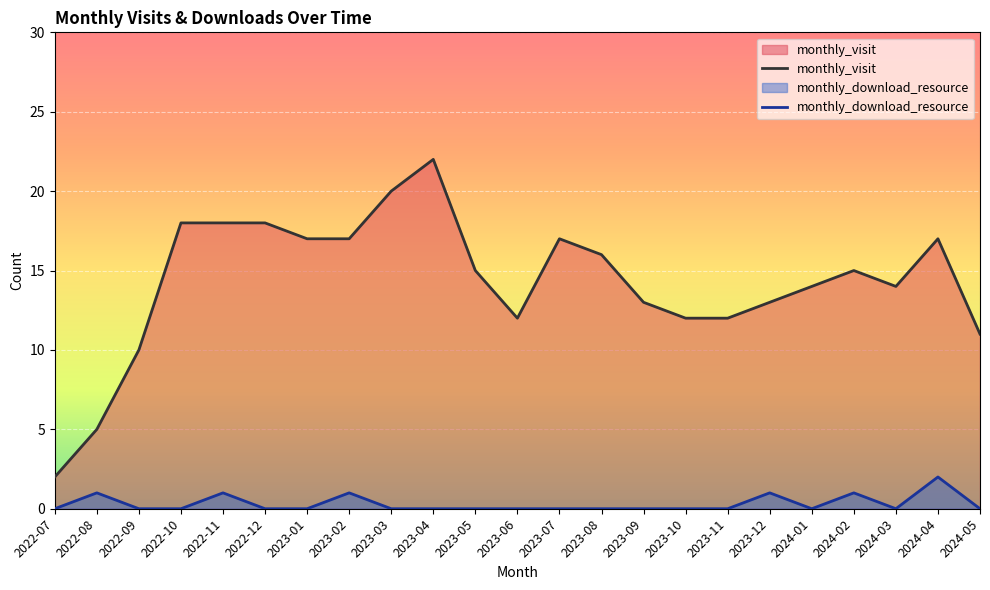

Reading left to right, what are all the values shown in this chart?

monthly_visit: 2022-07=2	2022-08=5	2022-09=10	2022-10=18	2022-11=18	2022-12=18	2023-01=17	2023-02=17	2023-03=20	2023-04=22	2023-05=15	2023-06=12	2023-07=17	2023-08=16	2023-09=13	2023-10=12	2023-11=12	2023-12=13	2024-01=14	2024-02=15	2024-03=14	2024-04=17	2024-05=11
monthly_download_resource: 2022-07=0	2022-08=1	2022-09=0	2022-10=0	2022-11=1	2022-12=0	2023-01=0	2023-02=1	2023-03=0	2023-04=0	2023-05=0	2023-06=0	2023-07=0	2023-08=0	2023-09=0	2023-10=0	2023-11=0	2023-12=1	2024-01=0	2024-02=1	2024-03=0	2024-04=2	2024-05=0